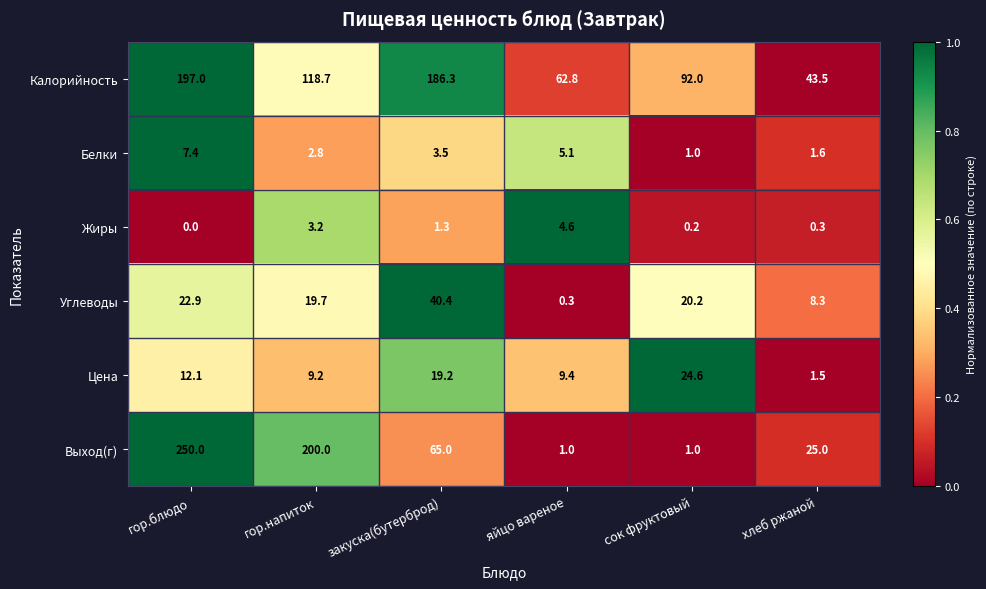

What is the difference between the highest and lowest values at хлеб ржаной?

43.2